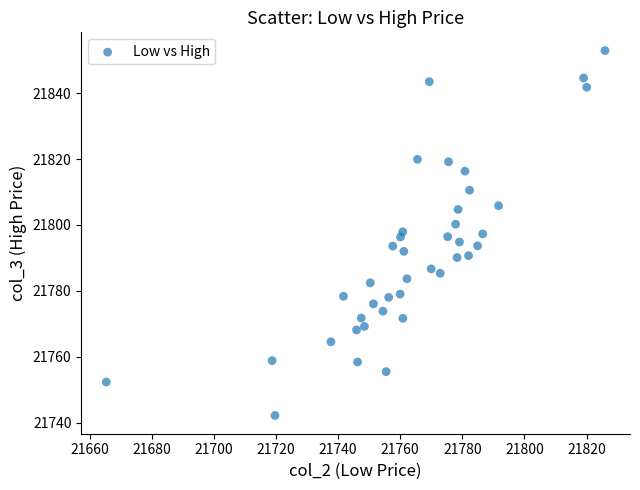

What is the range of X values (max minus min)?

160.7